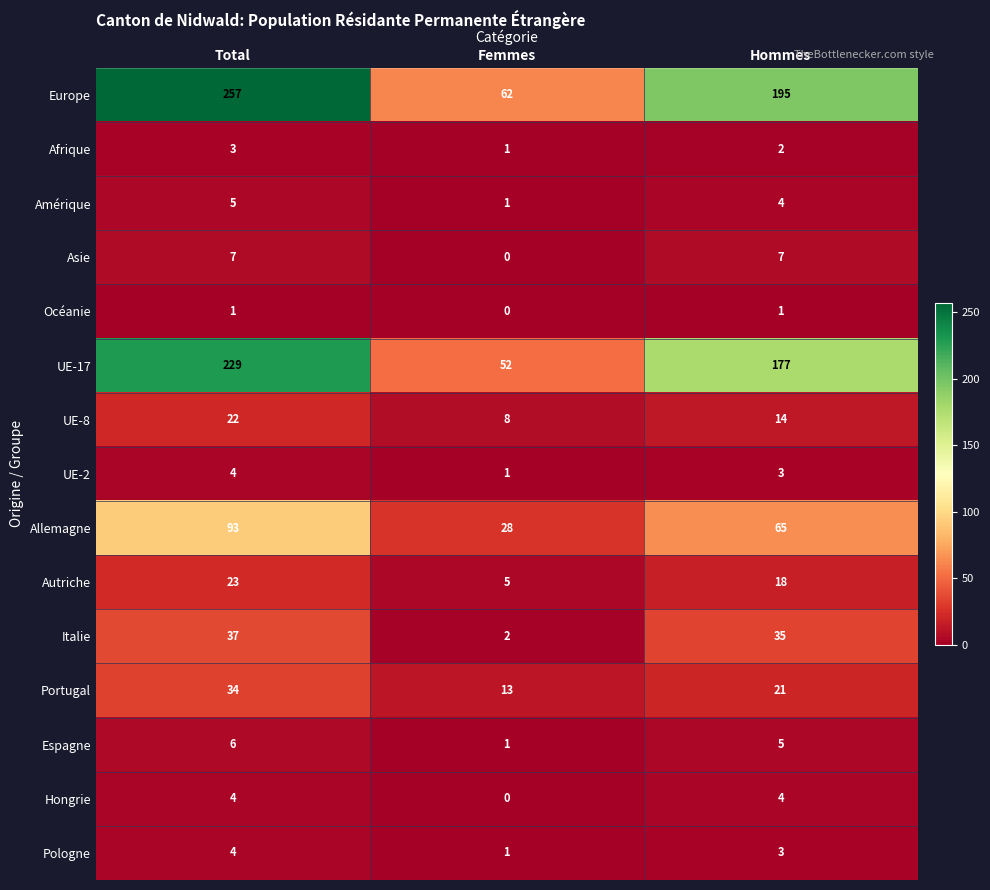

Which category has the highest value in the Italie series?

Total